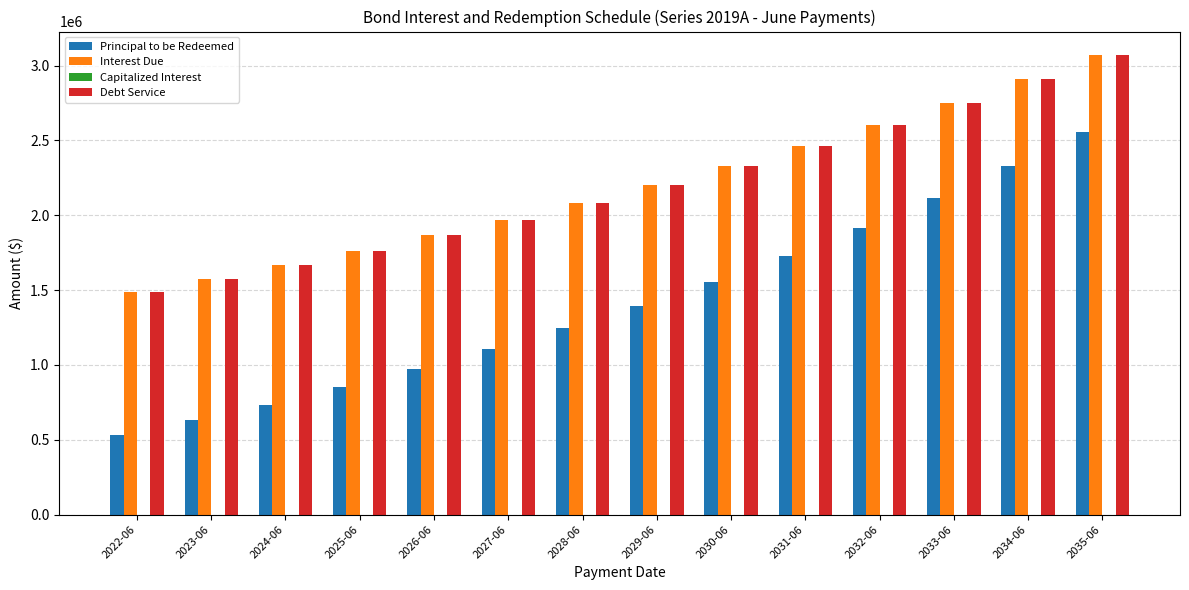

Where is Principal to be Redeemed nearest to the value 1542500?

2030-06